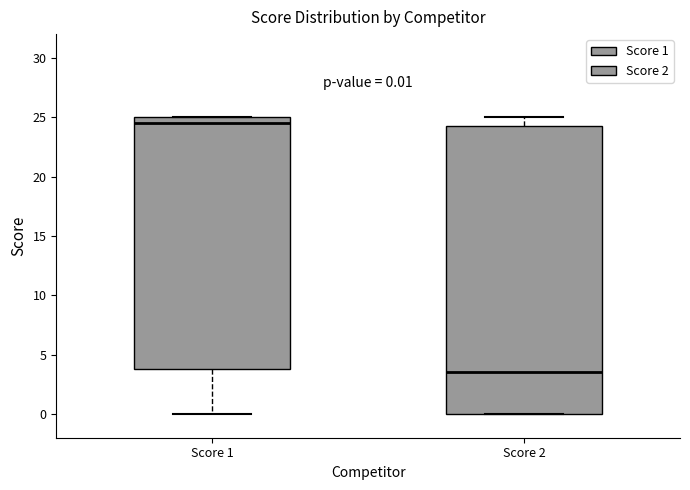

Which box is the tallest, from its lower edge to its upper edge?

Score 2